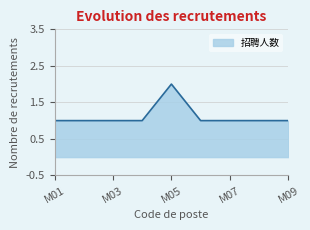

What is the minimum value shown in the chart?

1